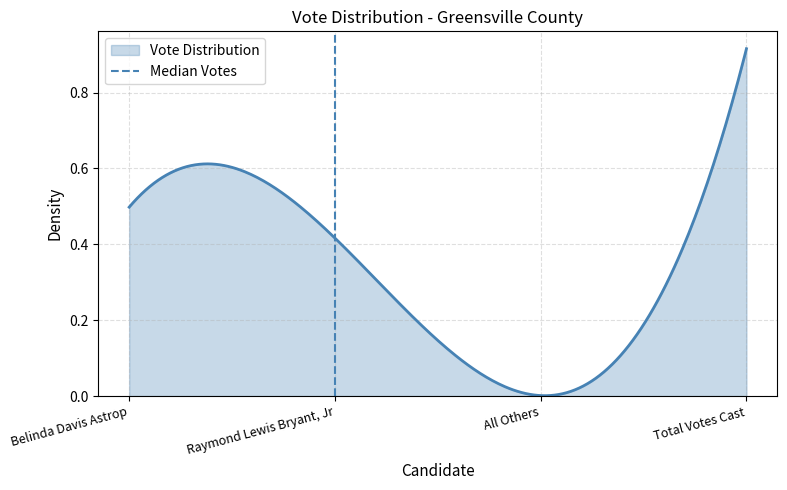

Does the chart display data point markers on the line(s)?

No